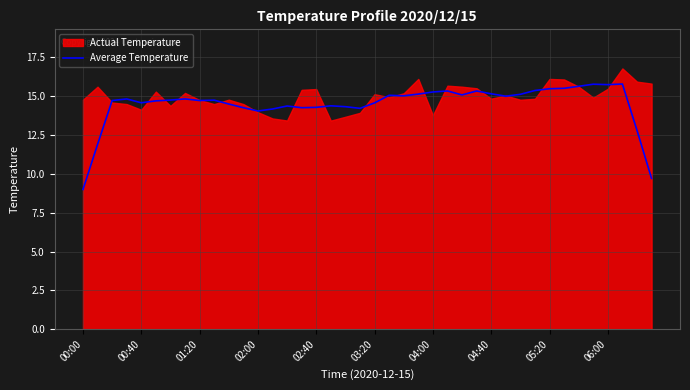

True or false: the data has more than 0 interior local peaks.

True